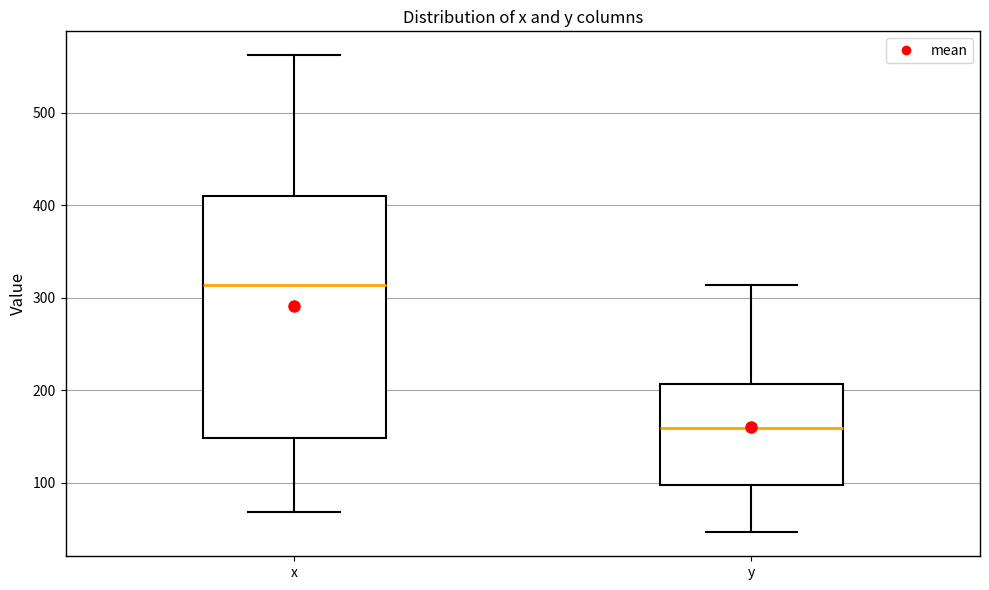

Which box is the tallest, from its lower edge to its upper edge?

x